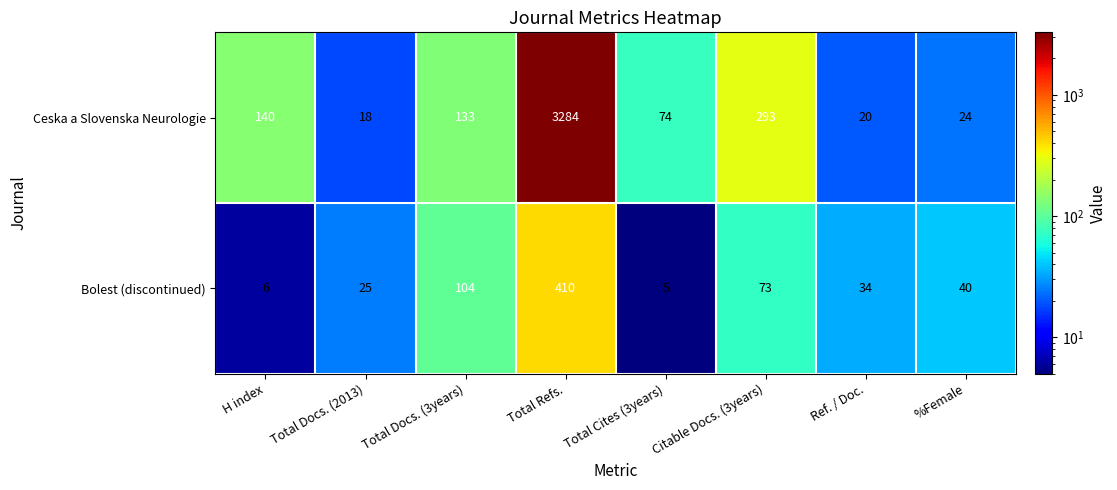

What is the approximate value of Bolest (discontinued) at %Female, to the nearest 50?

50